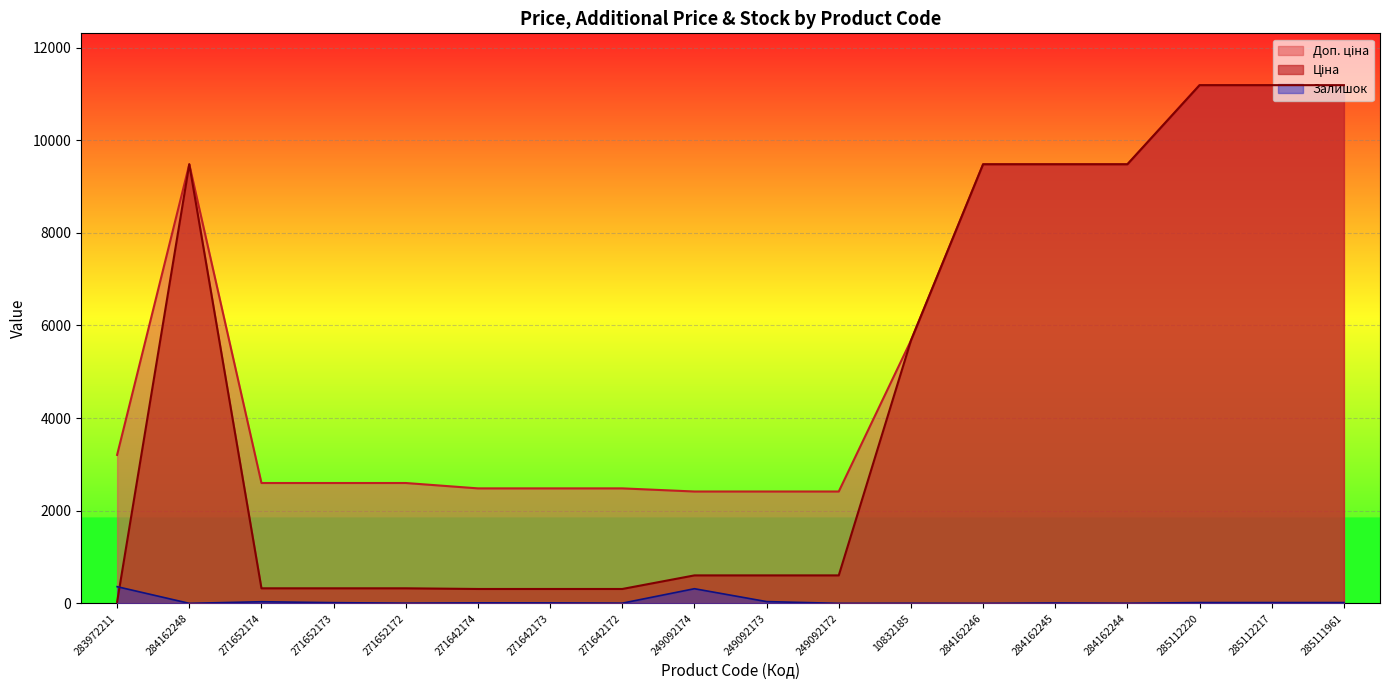

What is the difference between the second highest and minimum values in the Залишок series?

316.0